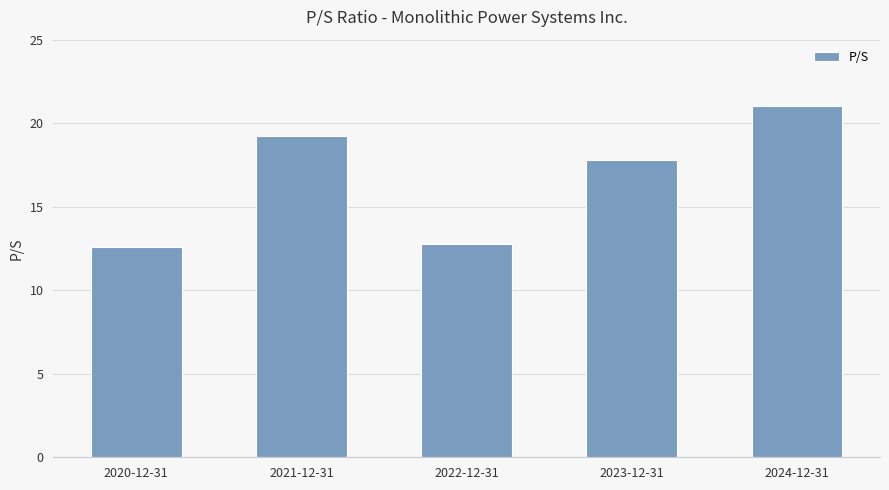

Approximately how many times larger is the value at 2024-12-31 compared to 2022-12-31?

1.6